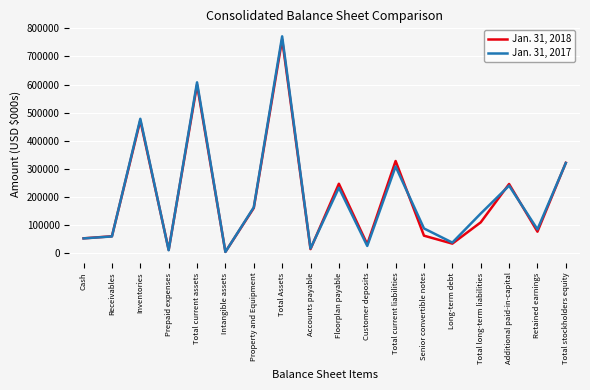

Which series has the widest spread of values?

Jan. 31, 2017